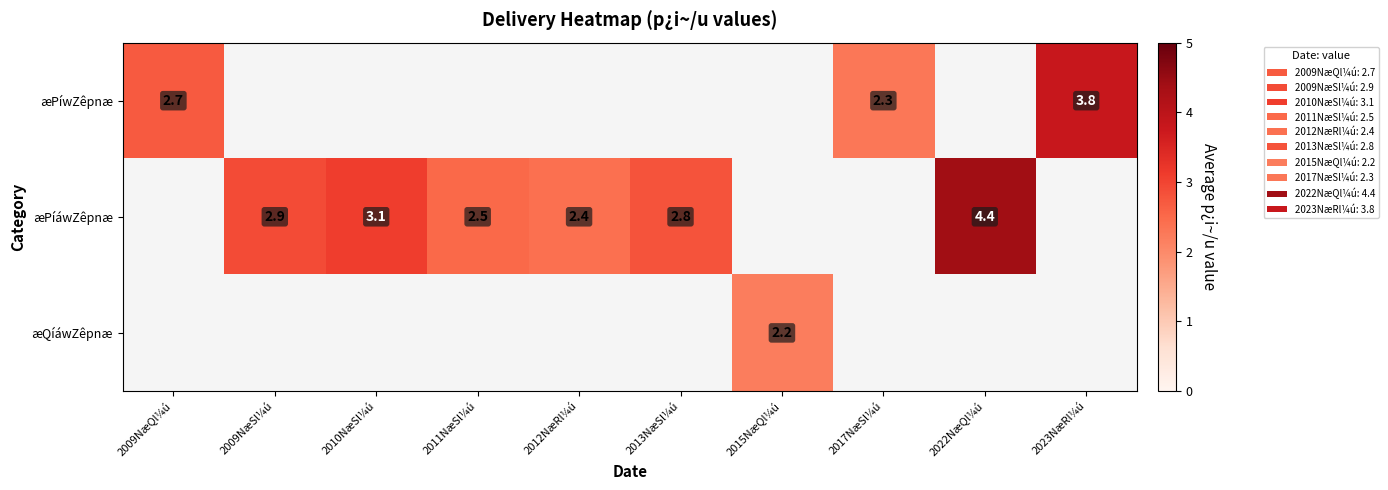

Is the value of æPíwZêpnæ at 2009NæQl¼ú greater than the value of æPíáwZêpnæ at 2009NæSl¼ú?

No